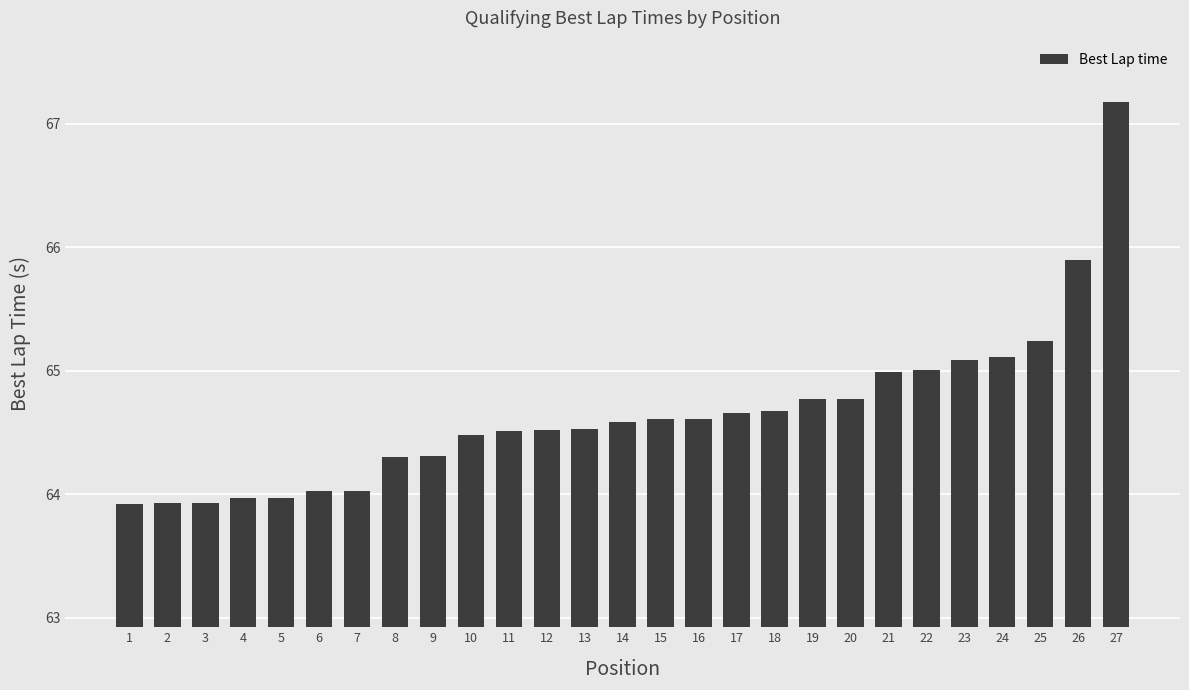

What is the sum of all values?

1745.6